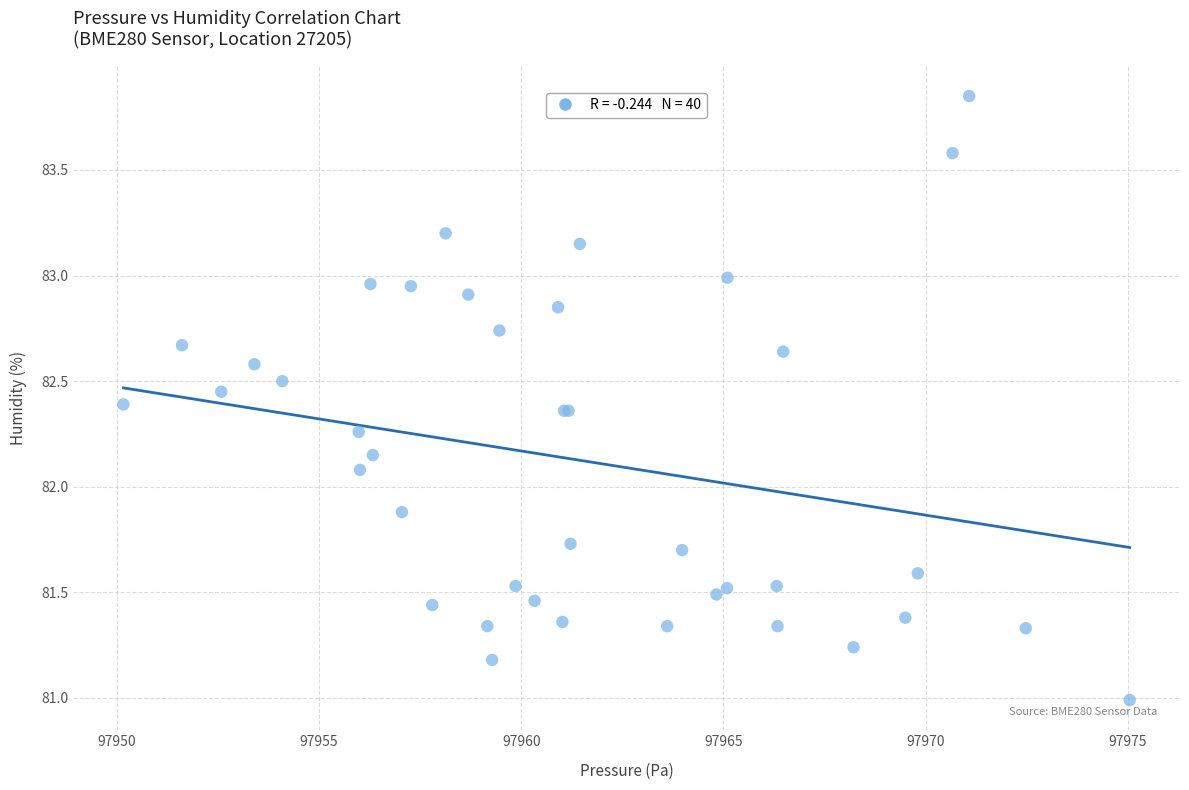

What Y value in the scatter plot is closest to 82?

82.1